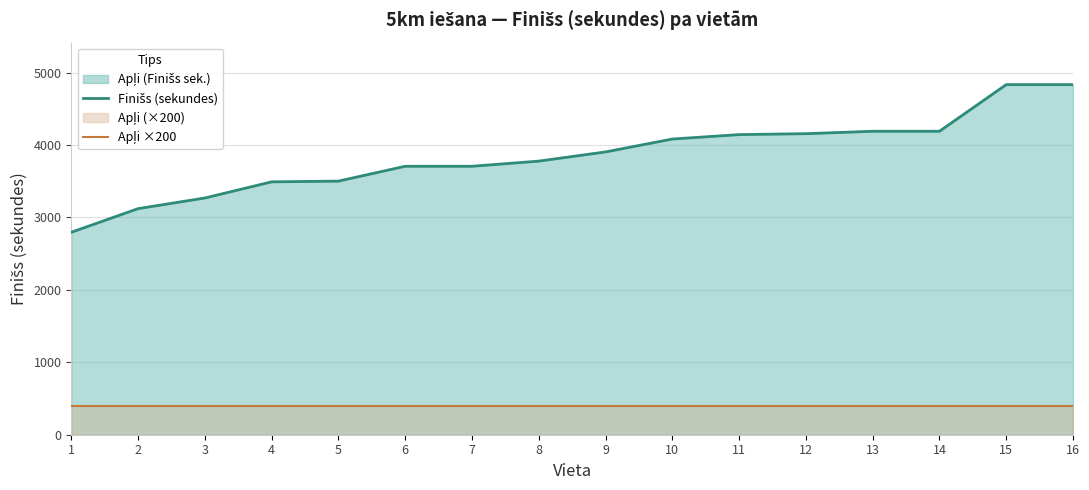

Is the value of Finišs (sekundes) at 15 greater than the value of Apļi ×200 at 10?

Yes